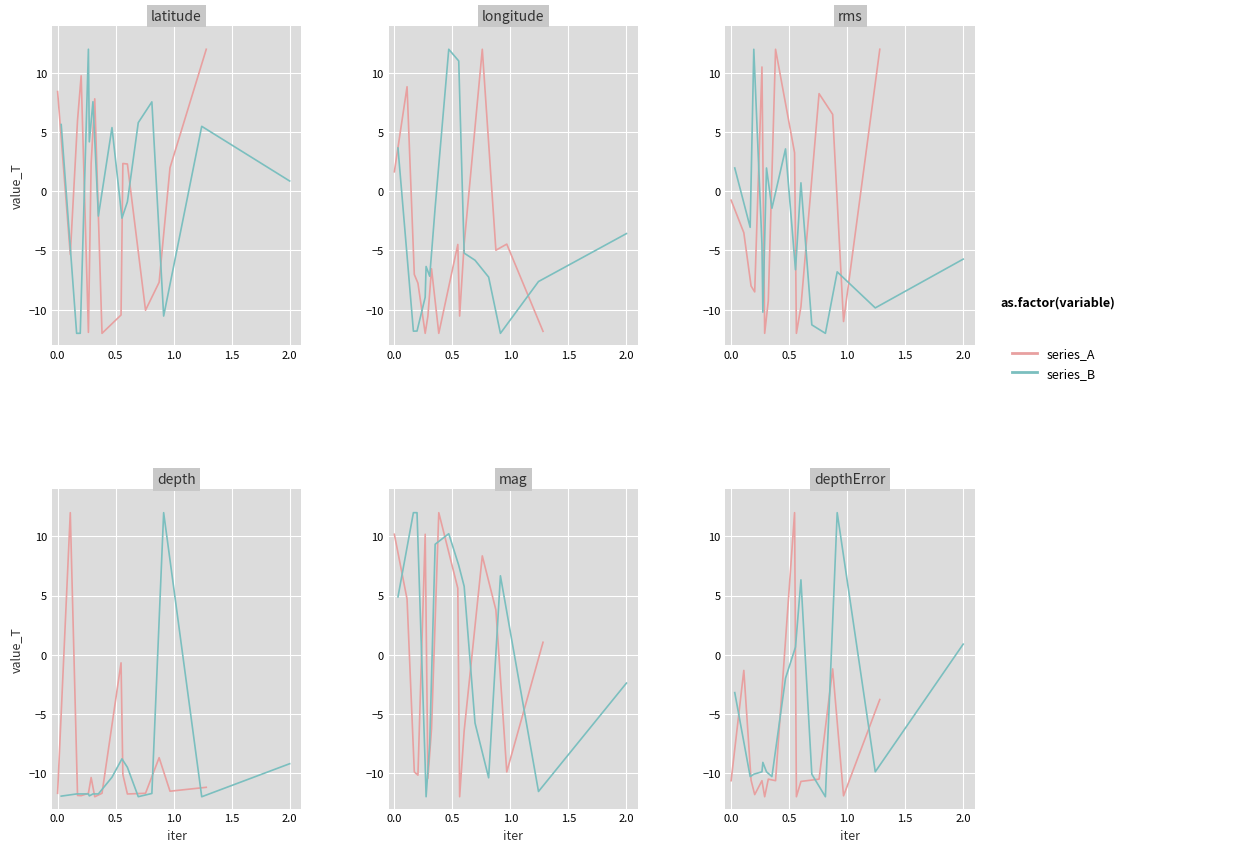

At how many categories does at least one series exceed 0?

4